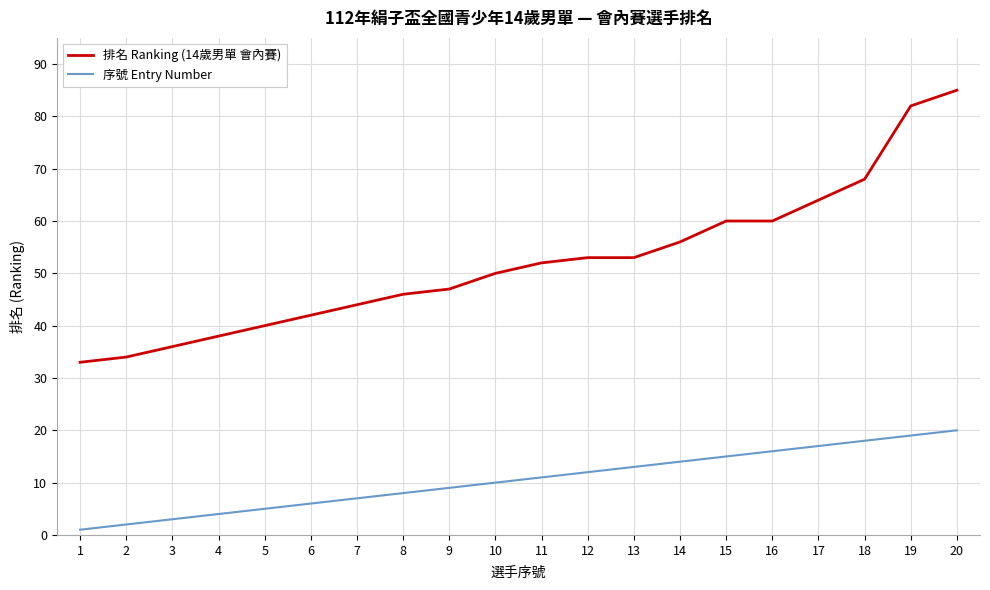

Reading right to left, what are all the values shown in this chart?

排名 Ranking (14歲男單 會內賽): 20=85	19=82	18=68	17=64	16=60	15=60	14=56	13=53	12=53	11=52	10=50	9=47	8=46	7=44	6=42	5=40	4=38	3=36	2=34	1=33
序號 Entry Number: 20=20	19=19	18=18	17=17	16=16	15=15	14=14	13=13	12=12	11=11	10=10	9=9	8=8	7=7	6=6	5=5	4=4	3=3	2=2	1=1